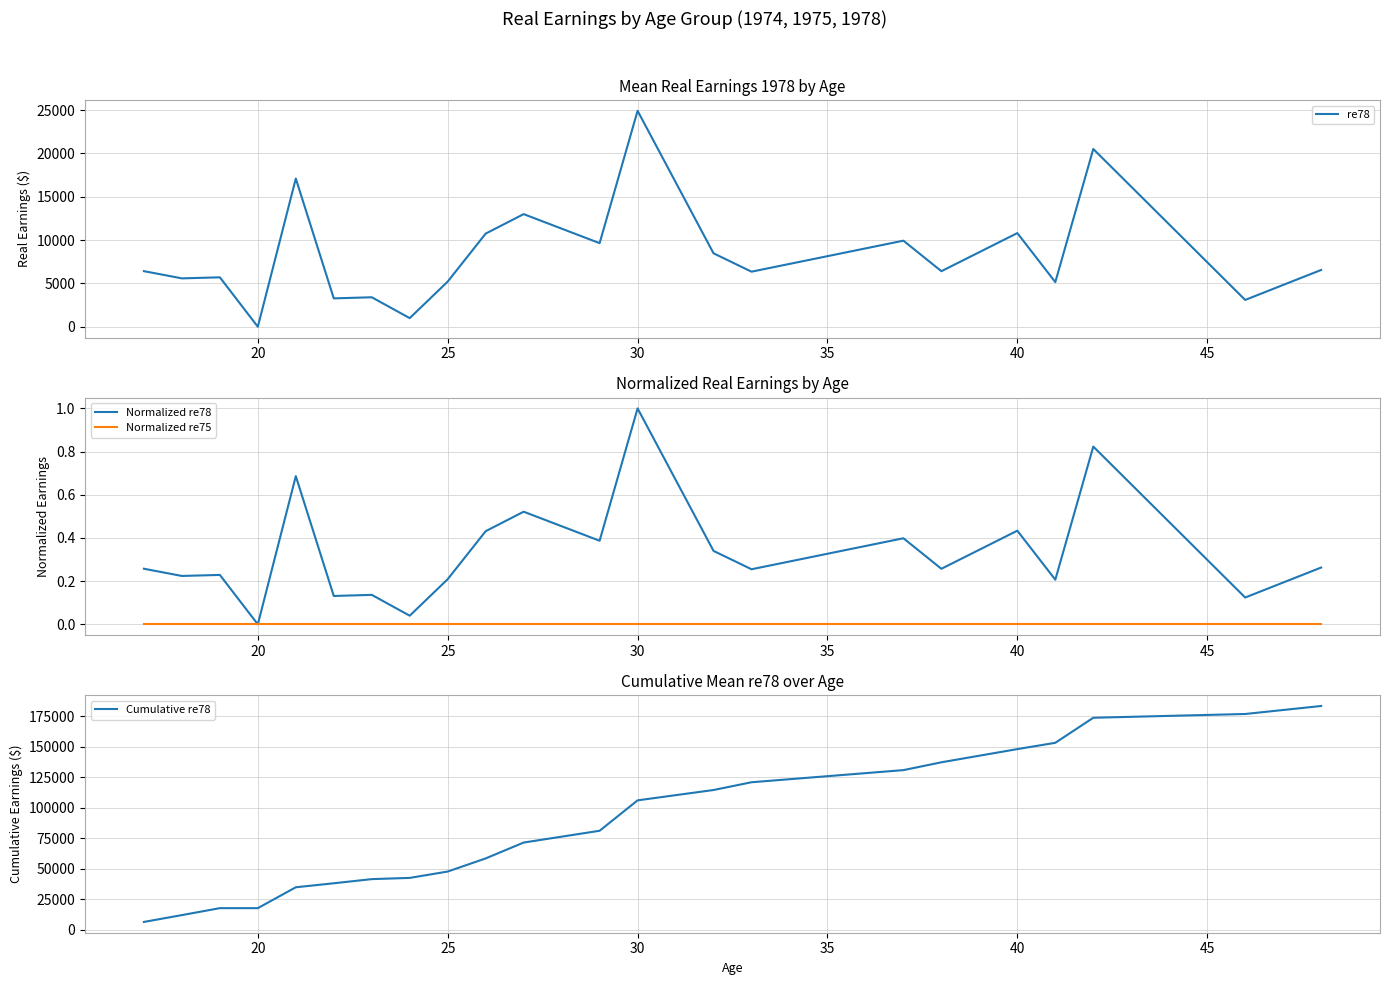

The value of re78 at 20 is -13687.3. True or false?

False